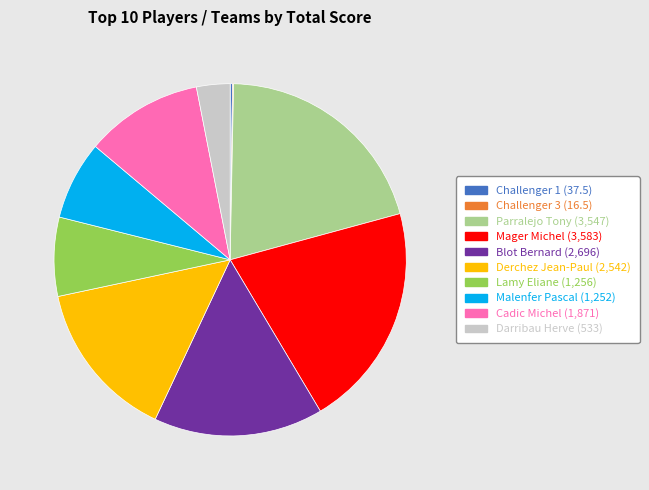

Is there a majority slice in this chart?

No